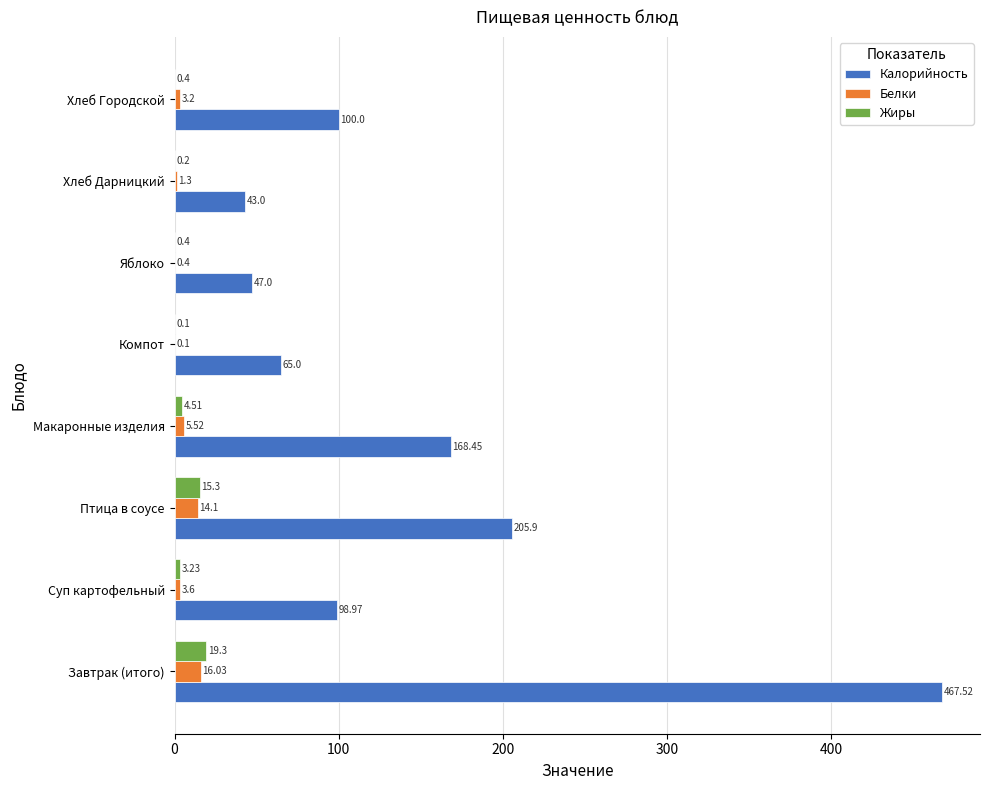

Which category has the highest value across all series?

Завтрак (итого)